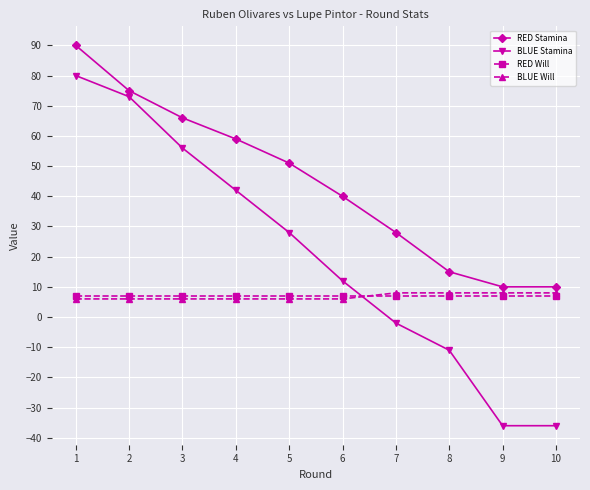

The RED Will series shows 7 at 6. True or false?

True